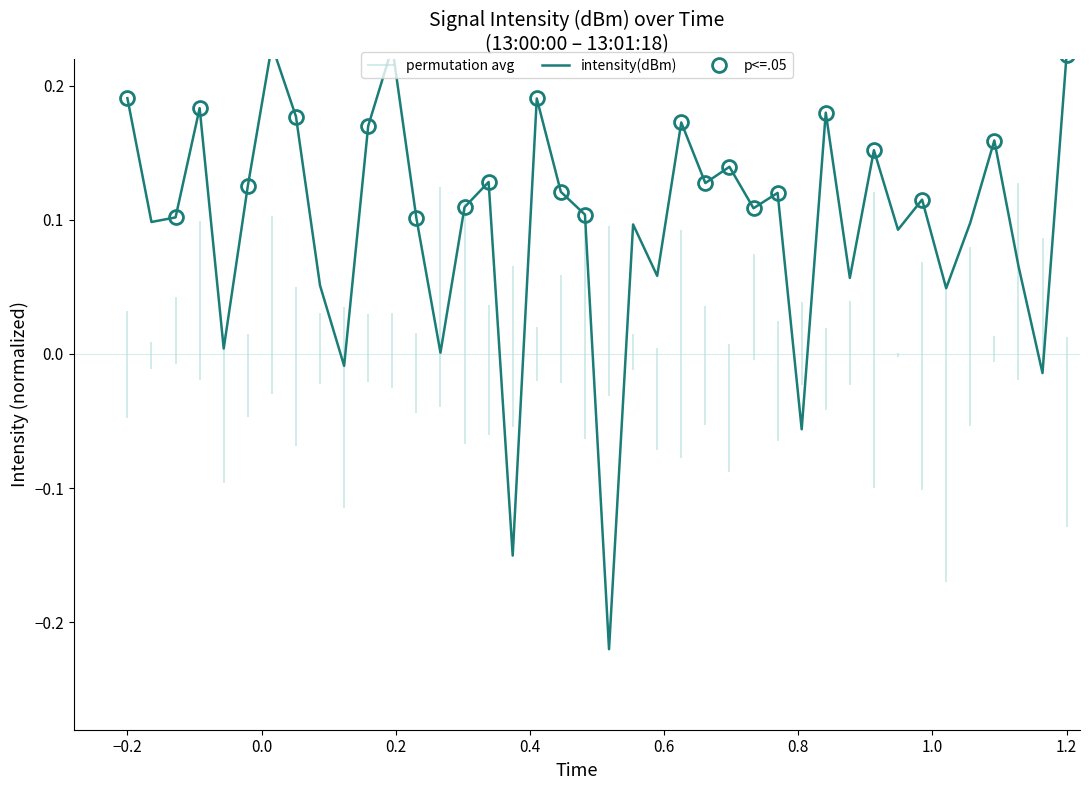

How many data points are less than 0?

5